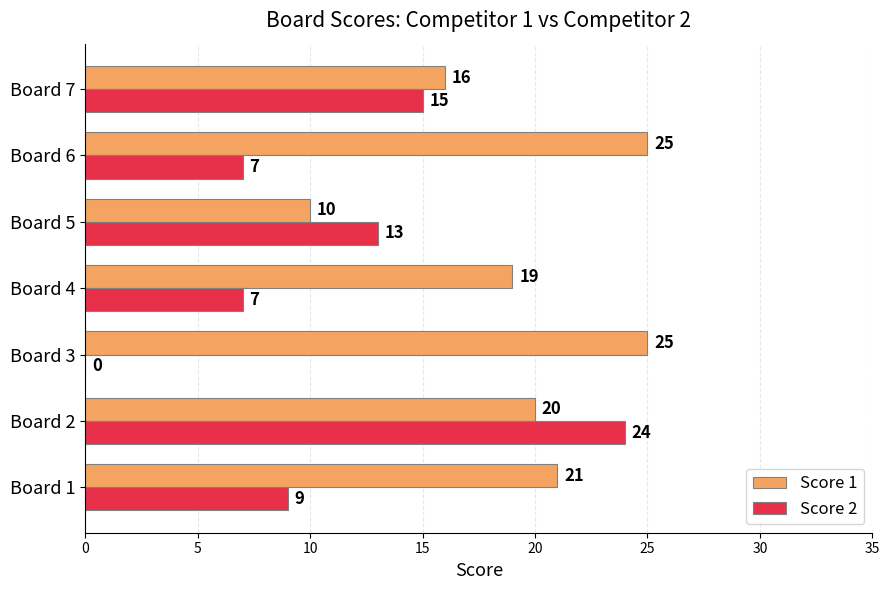

What is the sum of the Score 1 values at Board 4 and Board 6?

44